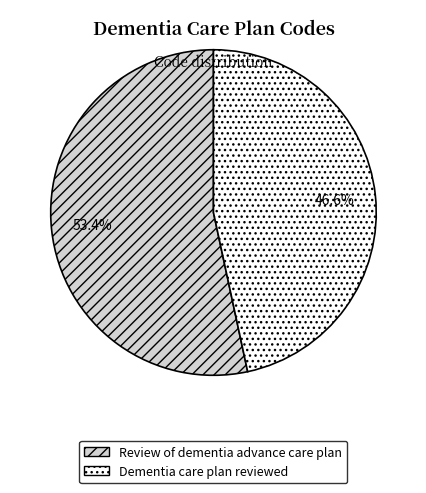

True or false: Review of dementia advance care plan accounts for 53% of the total.

True